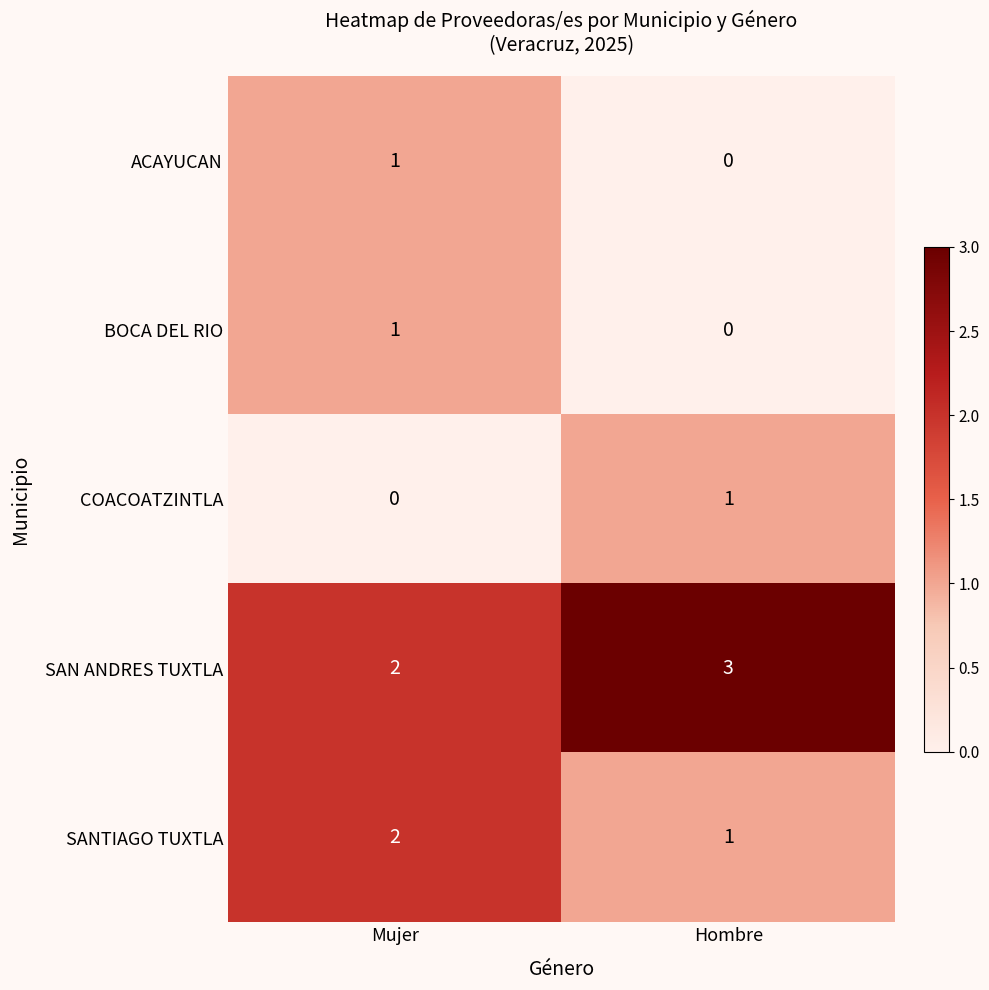

At which category does the chart reach its peak across all series?

Hombre